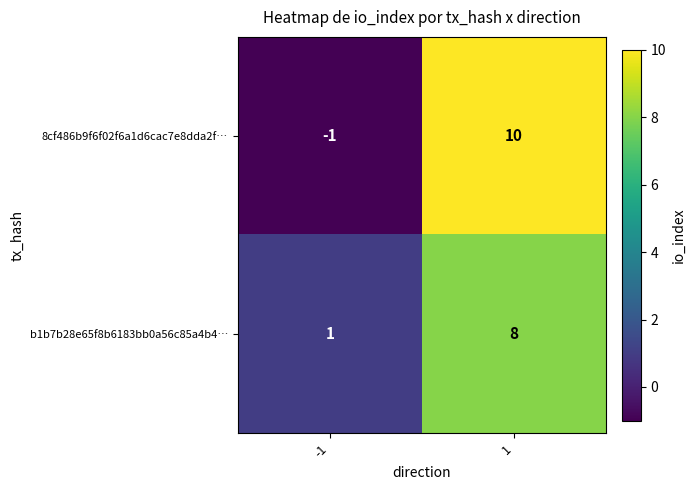

What is the difference between the highest and lowest values at -1?

2